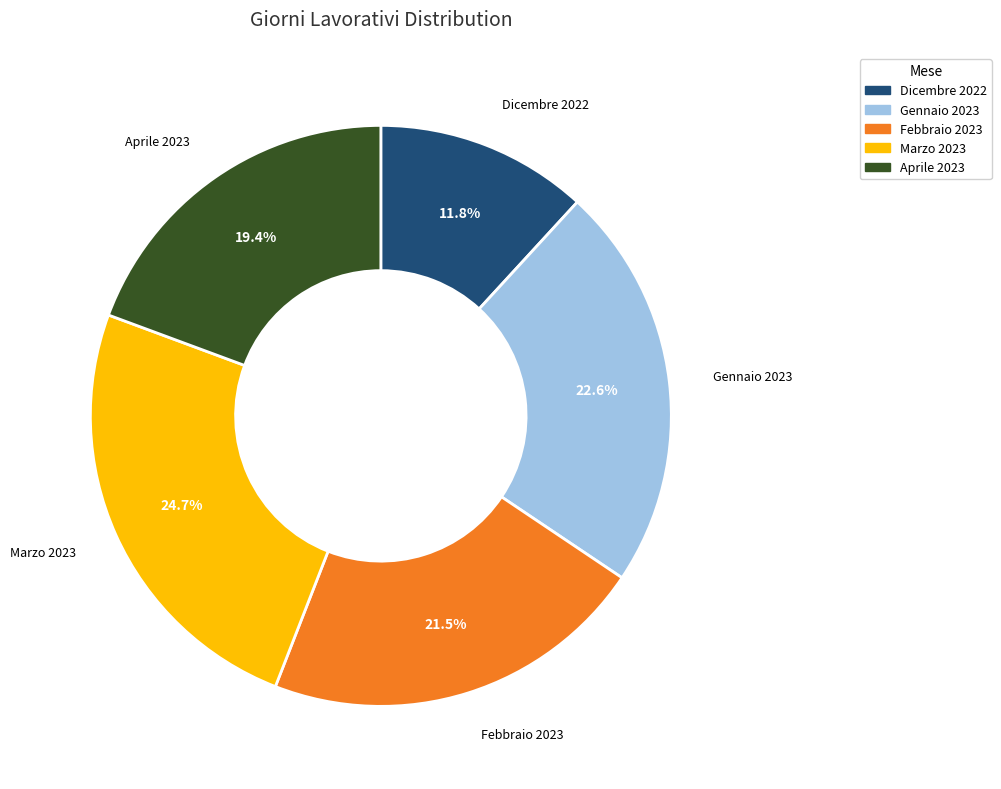

To the nearest percent, what is the difference between the largest and smallest slice percentages?

13%